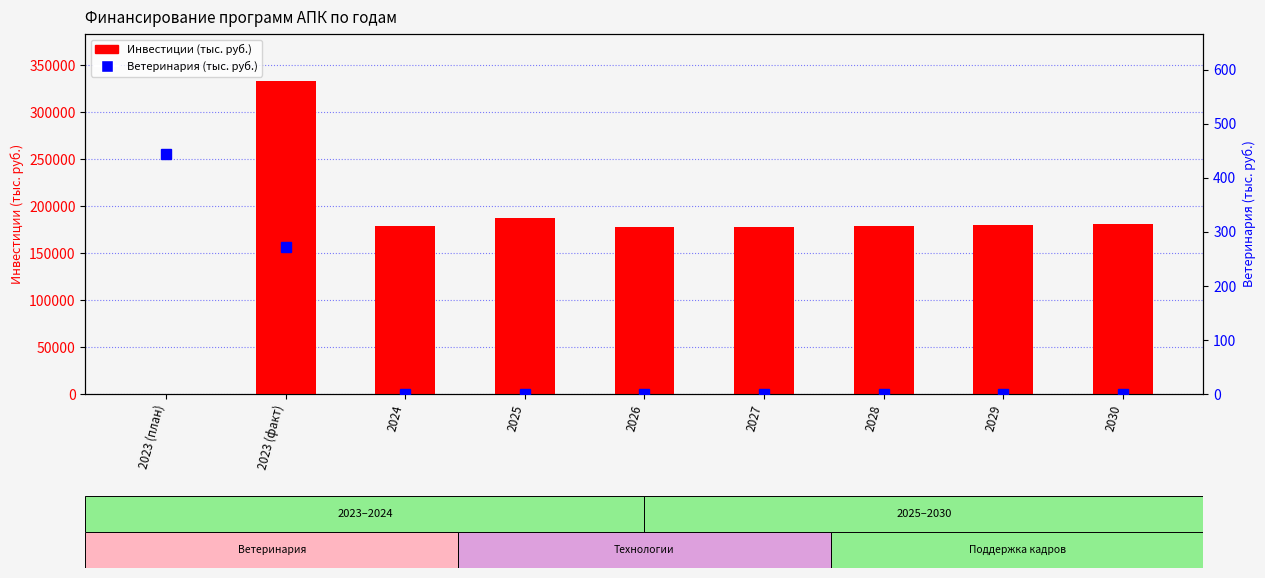

At 2023 (факт), list the series in order from largest to smallest.

Инвестиции (тыс. руб.), Ветеринария (тыс. руб.)